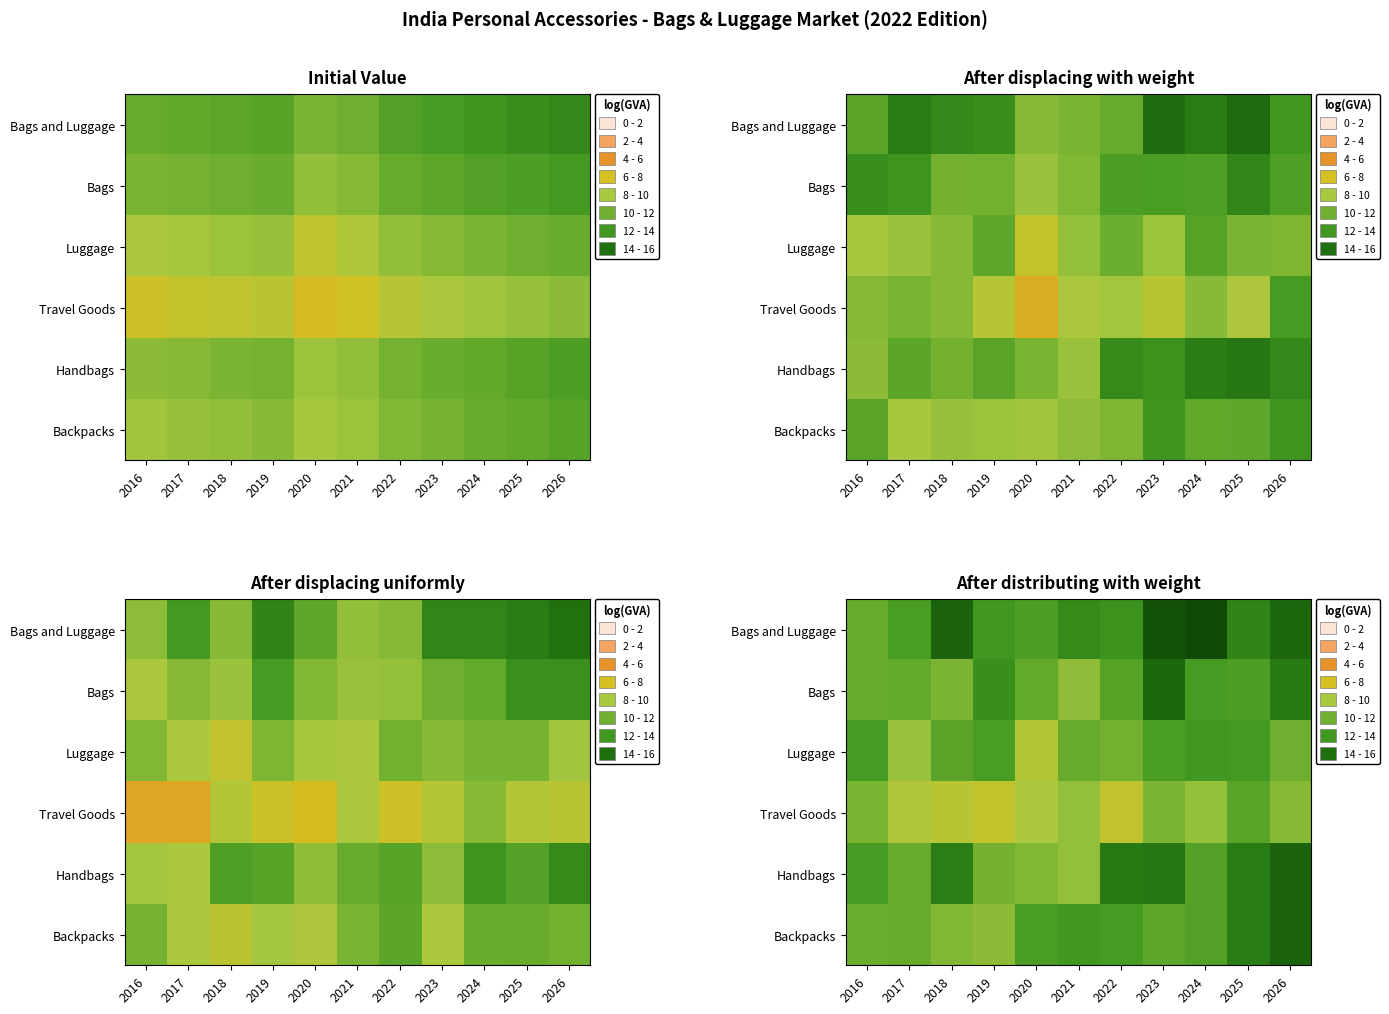

Is the value of Travel Goods at 2024 greater than the value of Bags at 2021?

No